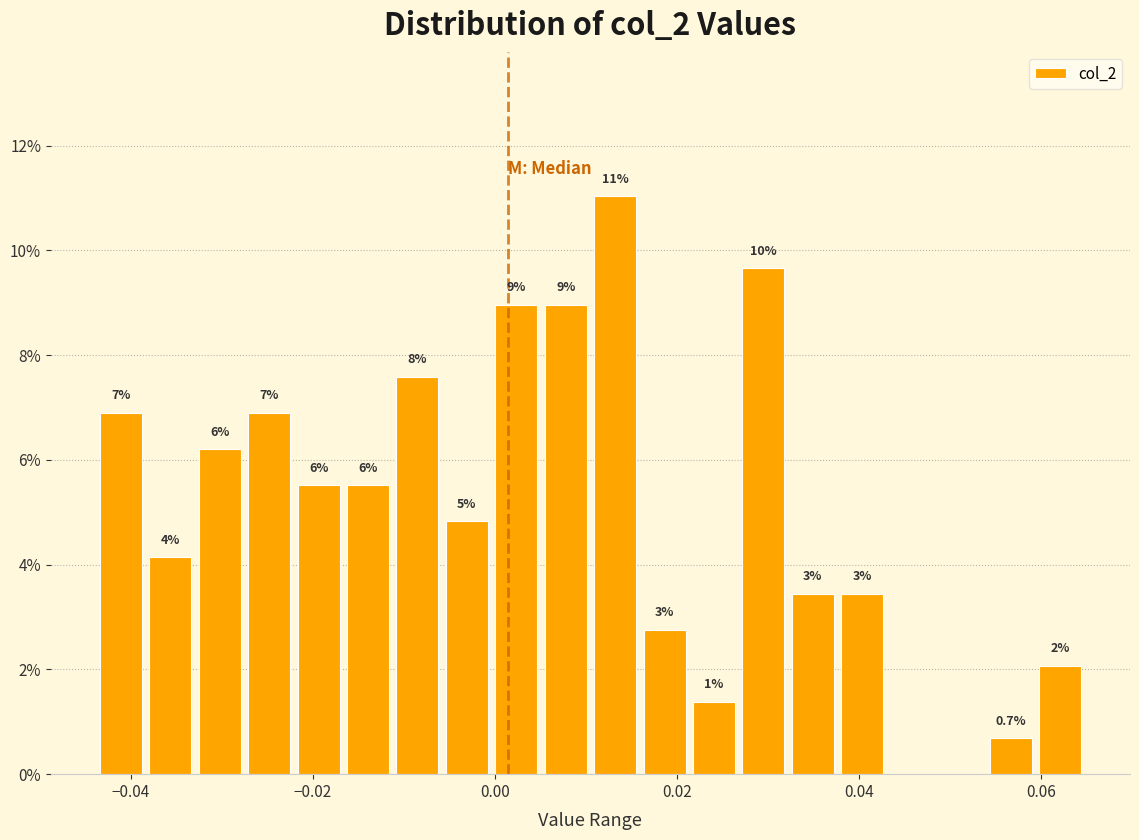

Around what value on the x-axis is the tallest bar? Give the approximate position of its centre, as read against the axis.

0.014